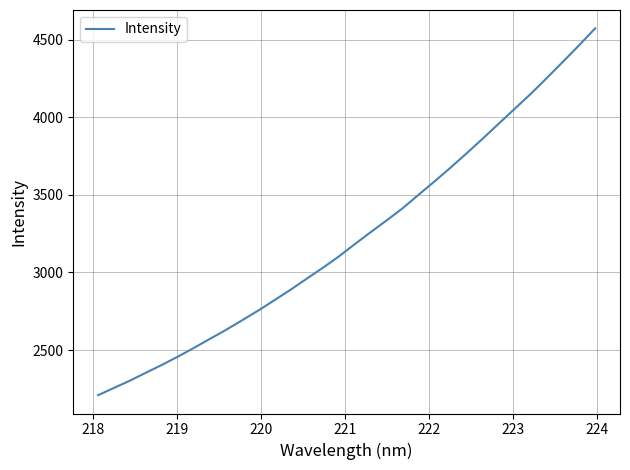

What is the greatest value displayed?

4572.2